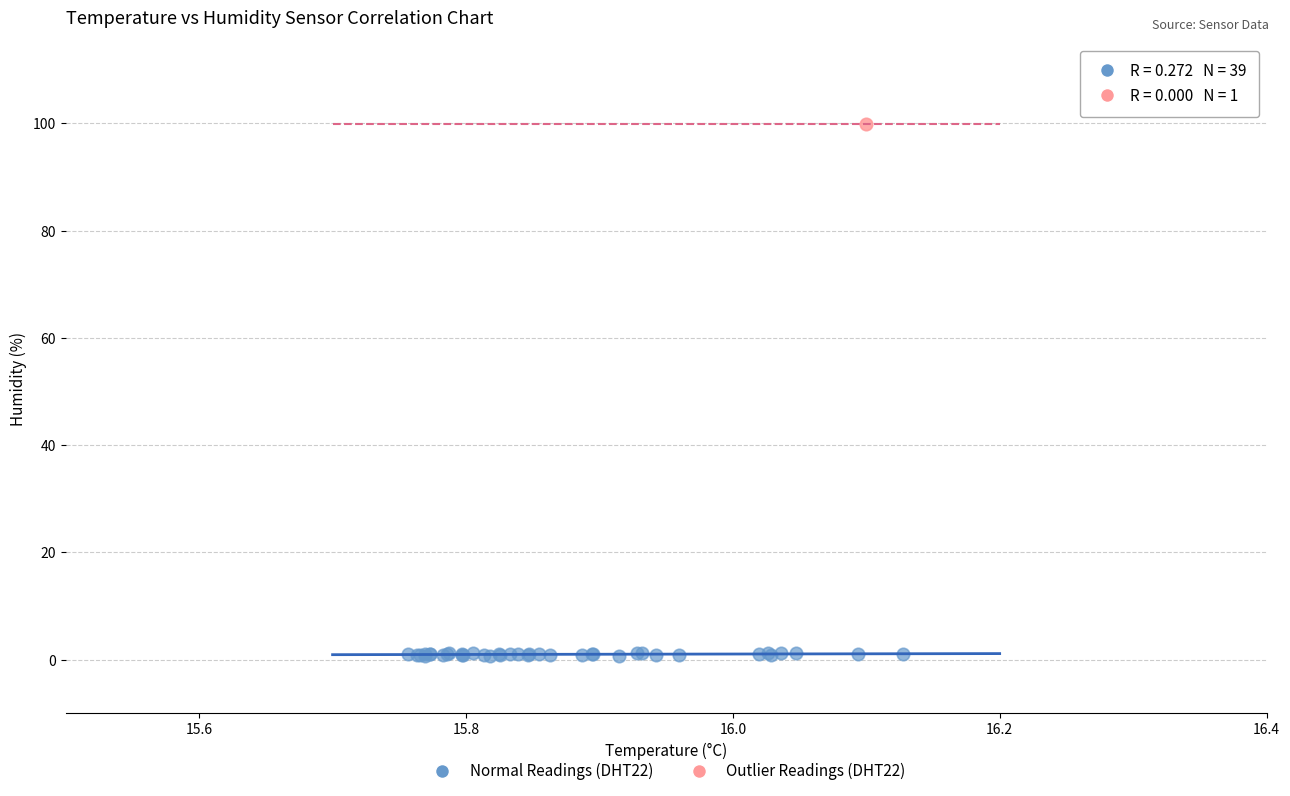

What are all the series names shown in the legend?

Normal Readings (DHT22), Outlier Readings (DHT22)